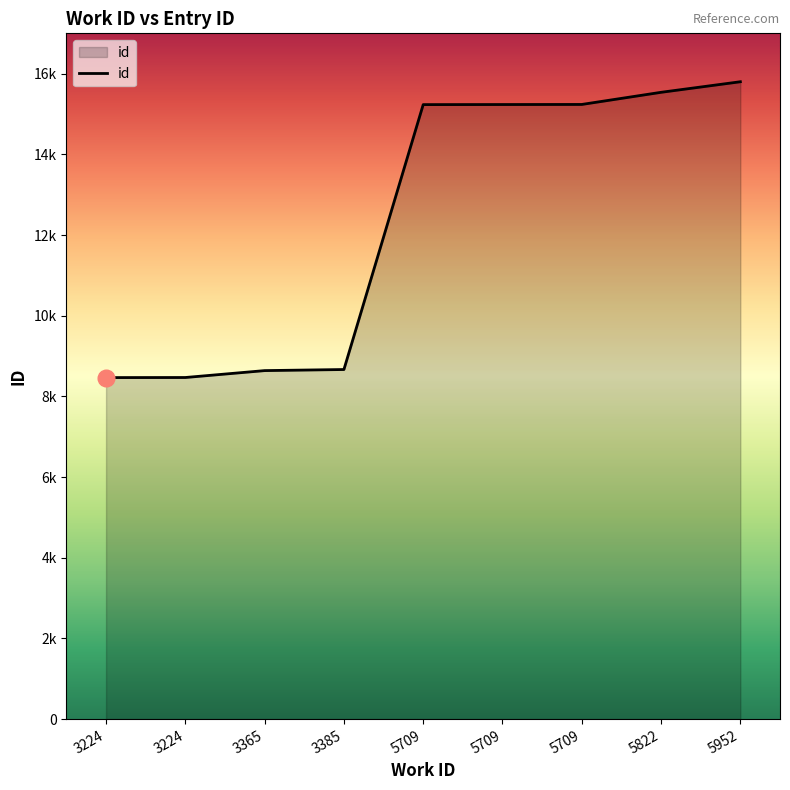

Is this an area chart (filled region under the line)?

Yes